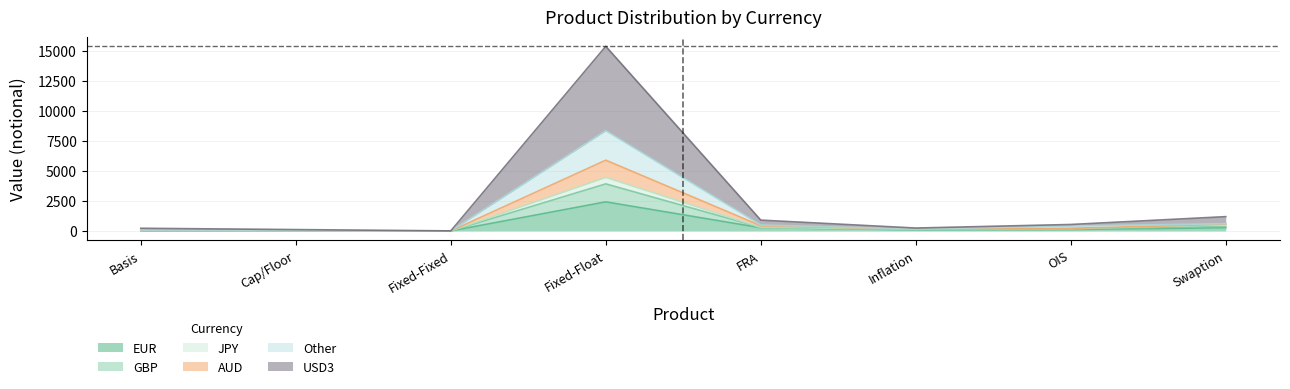

Is the value of USD3 at Cap/Floor greater than the value of AUD at Basis?

No